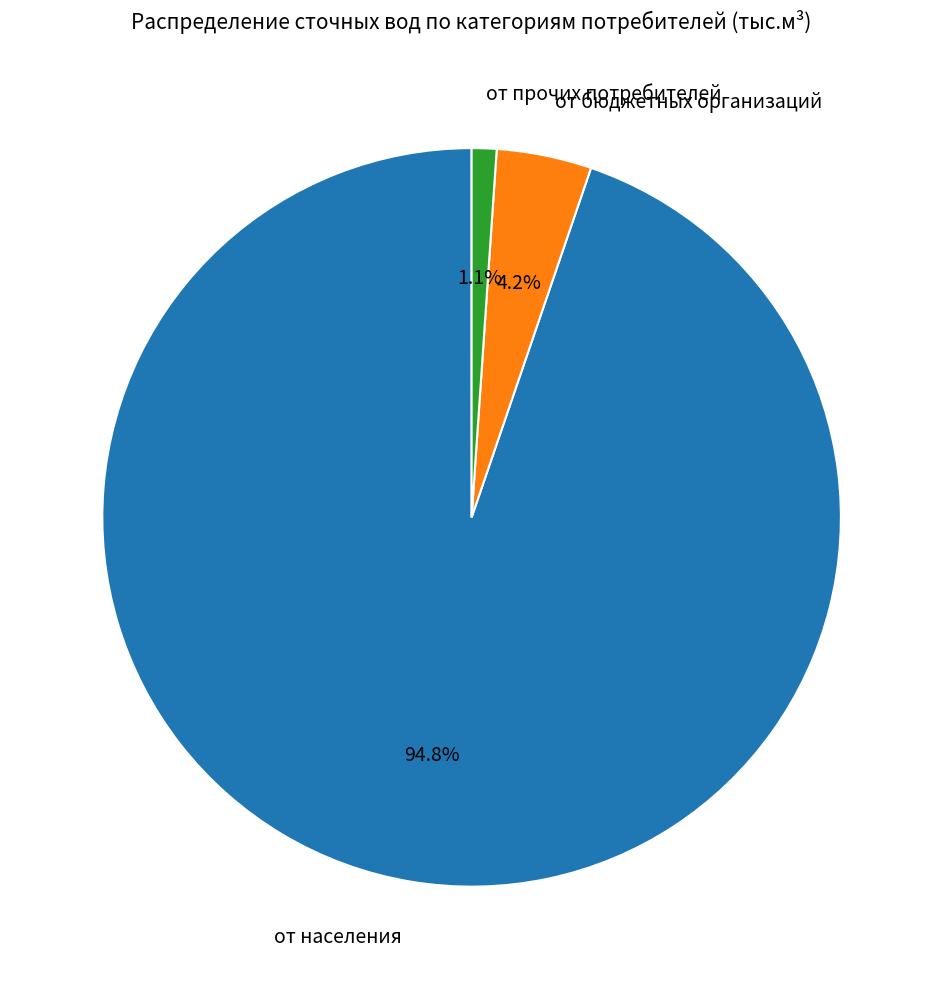

To the nearest percent, what is the combined percentage of от населения and от прочих потребителей?

96%